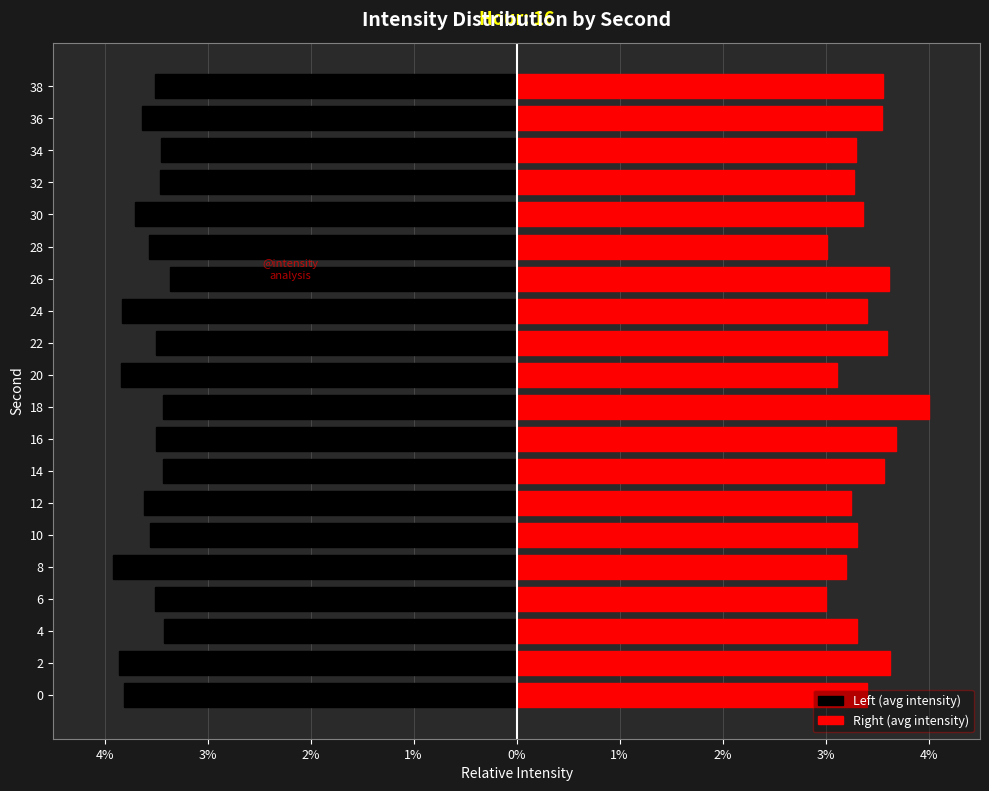

What is the maximum value for Left (avg intensity)?

-3.4